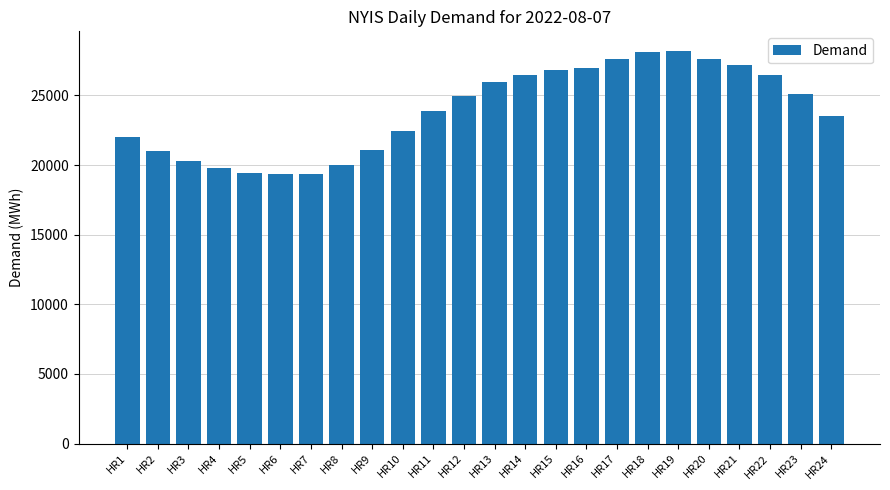

What is the value of the 19th bar from the left?

28196